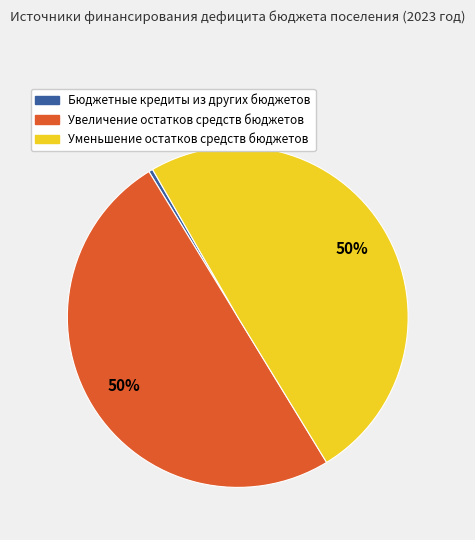

True or false: Бюджетные кредиты из других бюджетов accounts for 0% of the total.

True